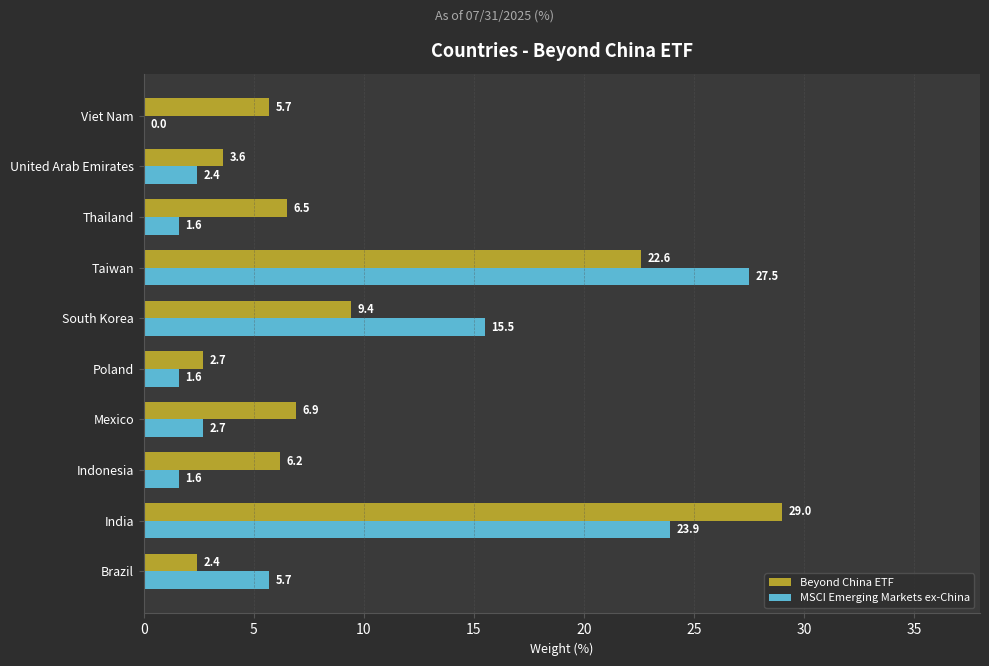

Where is MSCI Emerging Markets ex-China nearest to the value 13?

South Korea